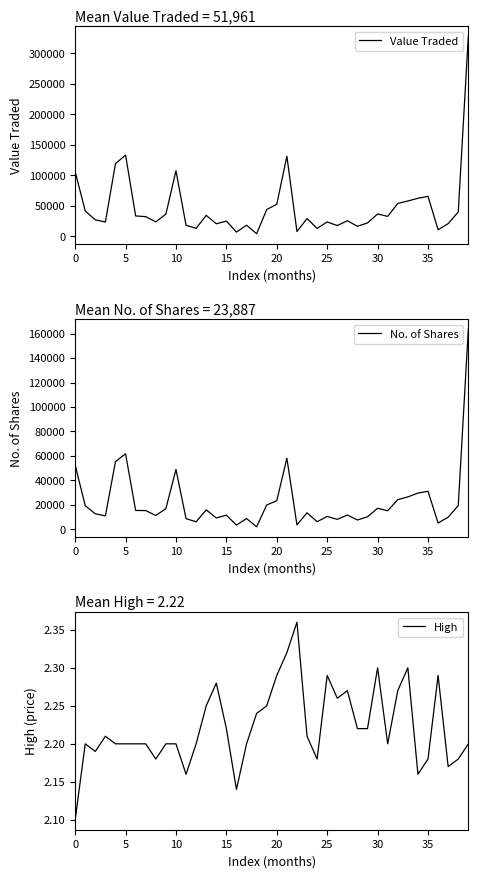

What are all the series names shown in the legend?

Value Traded, No. of Shares, High